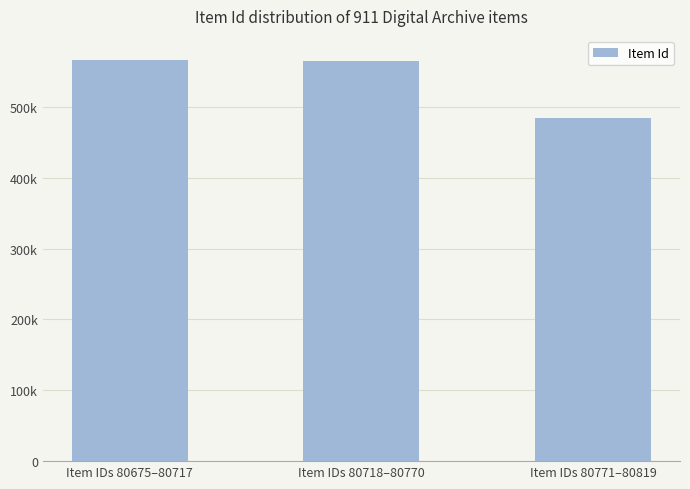

What position from the left is Item IDs 80718–80770?

2